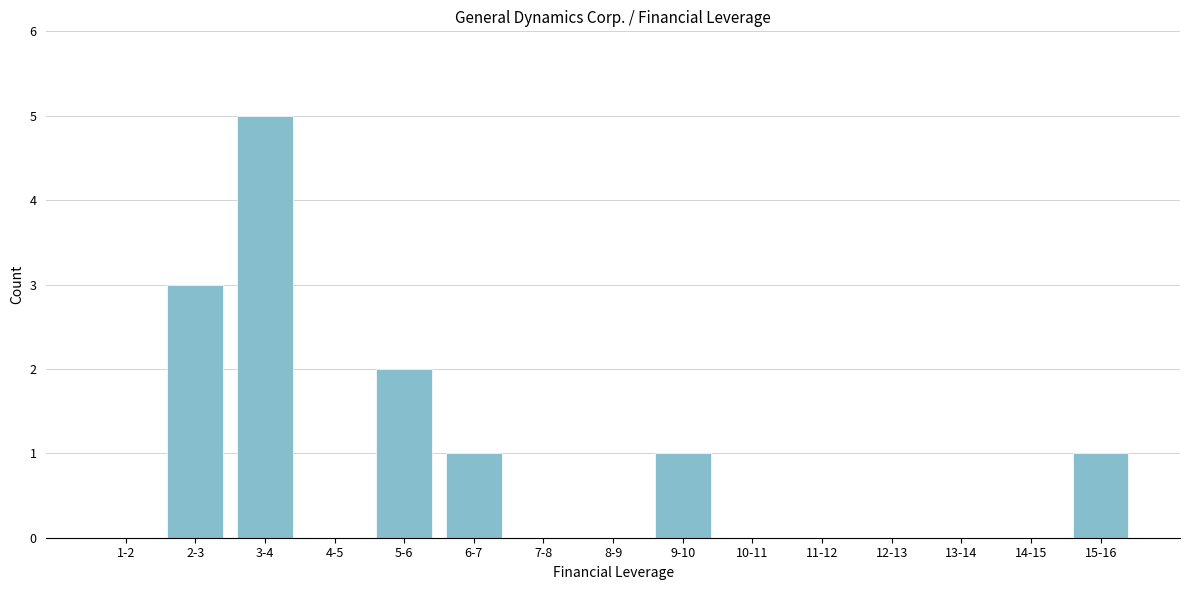

Reading left to right, what are all the values shown in this chart?

1-2=0	2-3=3	3-4=5	4-5=0	5-6=2	6-7=1	7-8=0	8-9=0	9-10=1	10-11=0	11-12=0	12-13=0	13-14=0	14-15=0	15-16=1